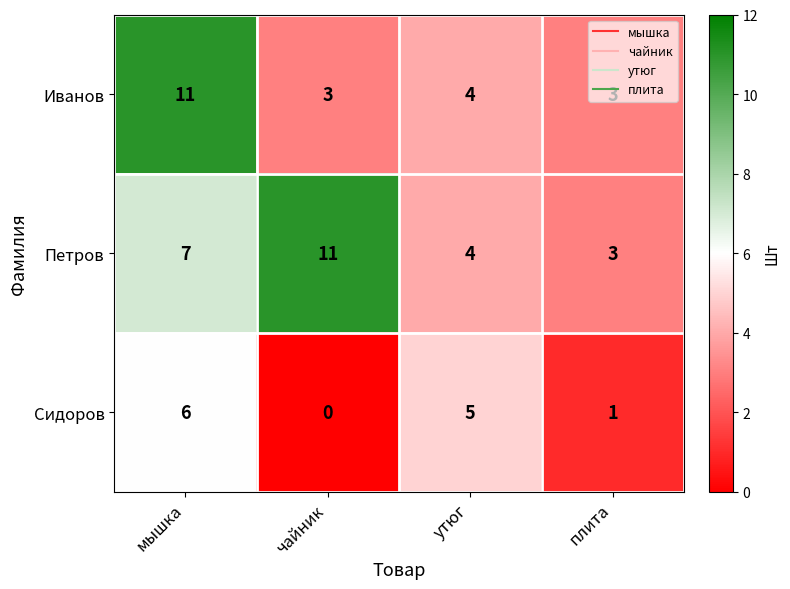

At which label does Иванов first exceed 4?

мышка